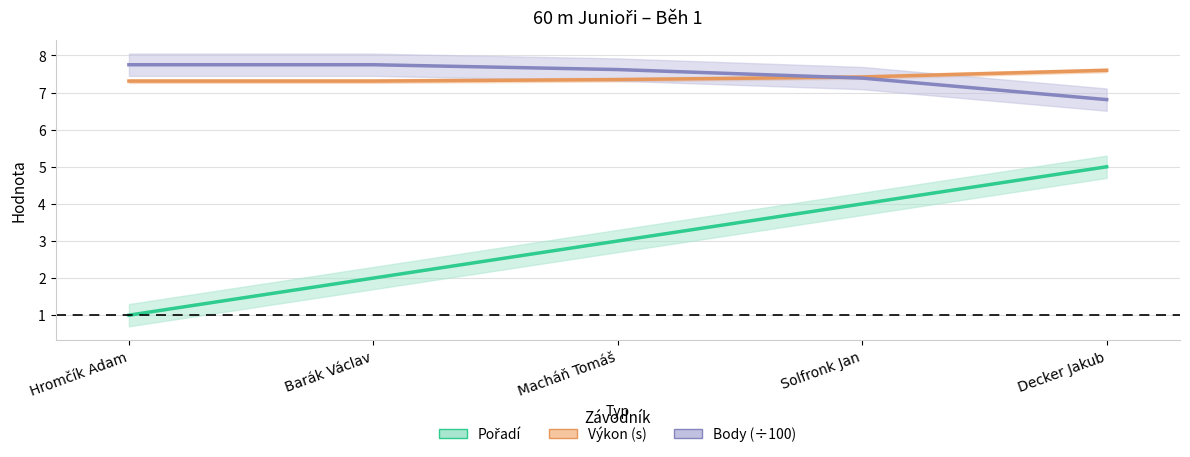

True or false: Body (÷100) has more than 2 interior local peaks.

False